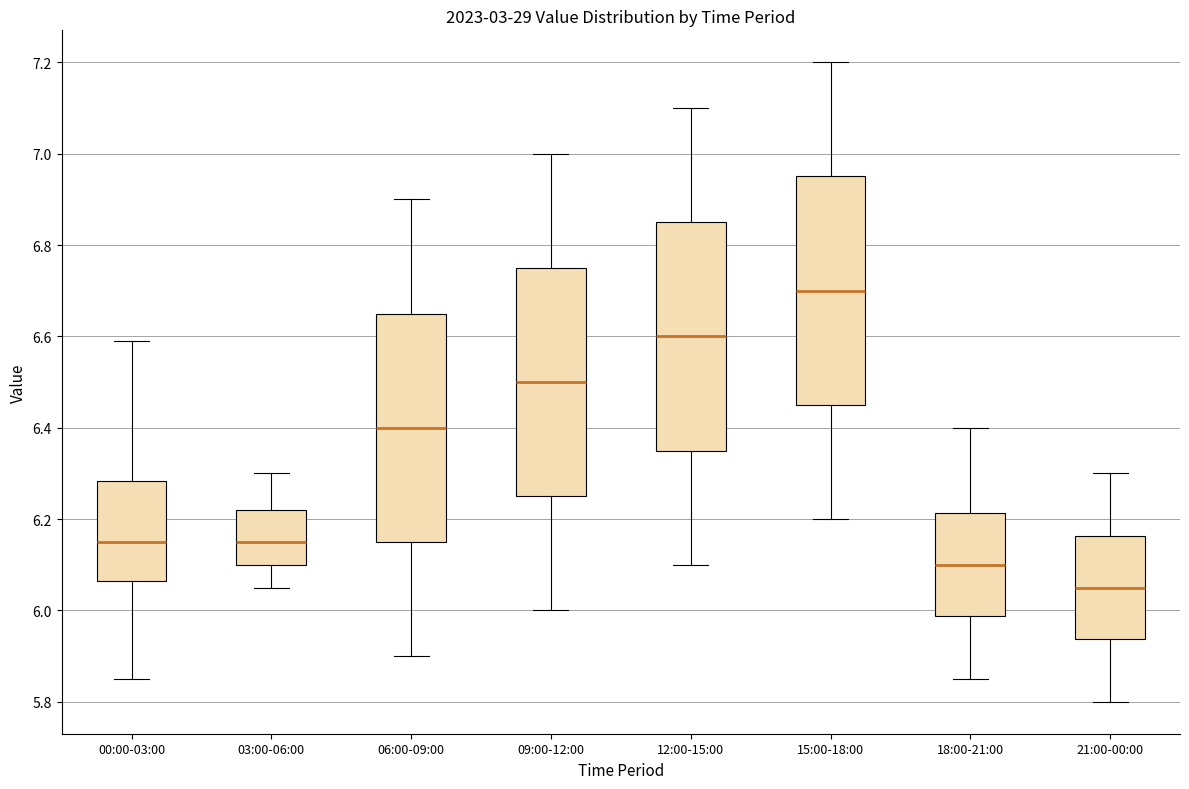

Where does the lower whisker of the box for 21:00-00:00 end on the y-axis? The values are not printed on the chart, so give them approximately, as read against the axis.

5.80